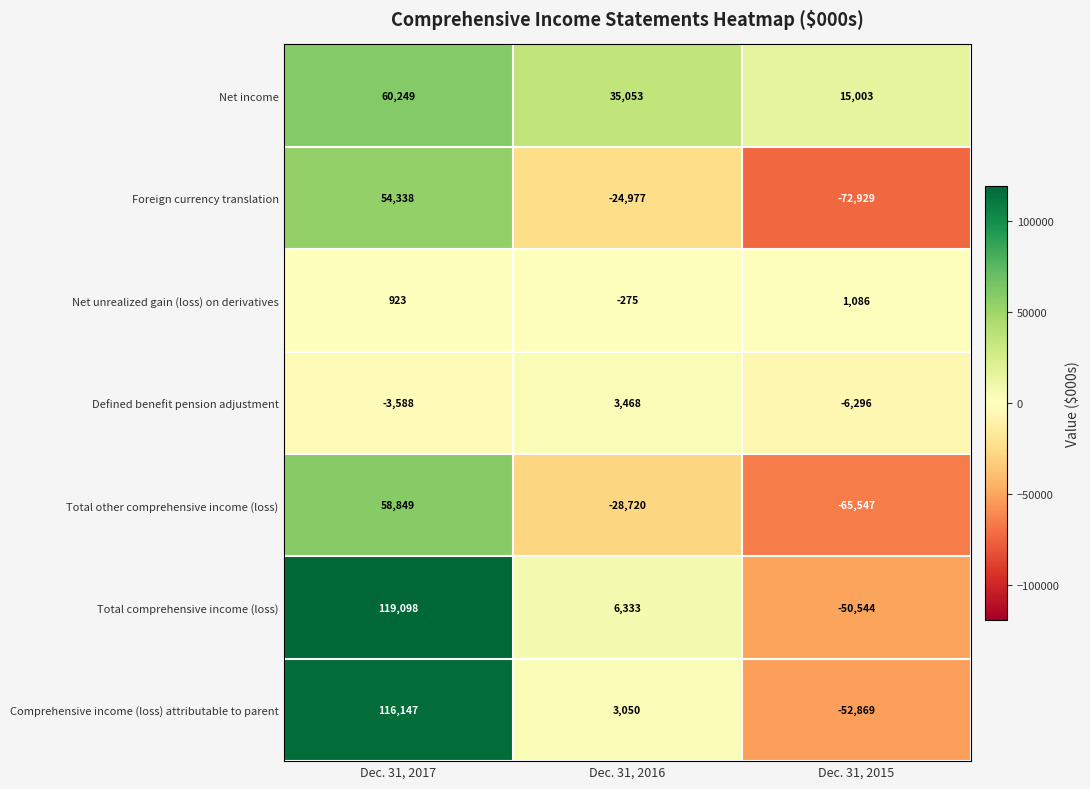

Reading left to right, what are all the values shown in this chart?

Net income: Dec. 31, 2017=60249	Dec. 31, 2016=35053	Dec. 31, 2015=15003
Foreign currency translation: Dec. 31, 2017=54338	Dec. 31, 2016=-24977	Dec. 31, 2015=-72929
Net unrealized gain (loss) on derivatives: Dec. 31, 2017=923	Dec. 31, 2016=-275	Dec. 31, 2015=1086
Defined benefit pension adjustment: Dec. 31, 2017=-3588	Dec. 31, 2016=3468	Dec. 31, 2015=-6296
Total other comprehensive income (loss): Dec. 31, 2017=58849	Dec. 31, 2016=-28720	Dec. 31, 2015=-65547
Total comprehensive income (loss): Dec. 31, 2017=119098	Dec. 31, 2016=6333	Dec. 31, 2015=-50544
Comprehensive income (loss) attributable to parent: Dec. 31, 2017=116147	Dec. 31, 2016=3050	Dec. 31, 2015=-52869